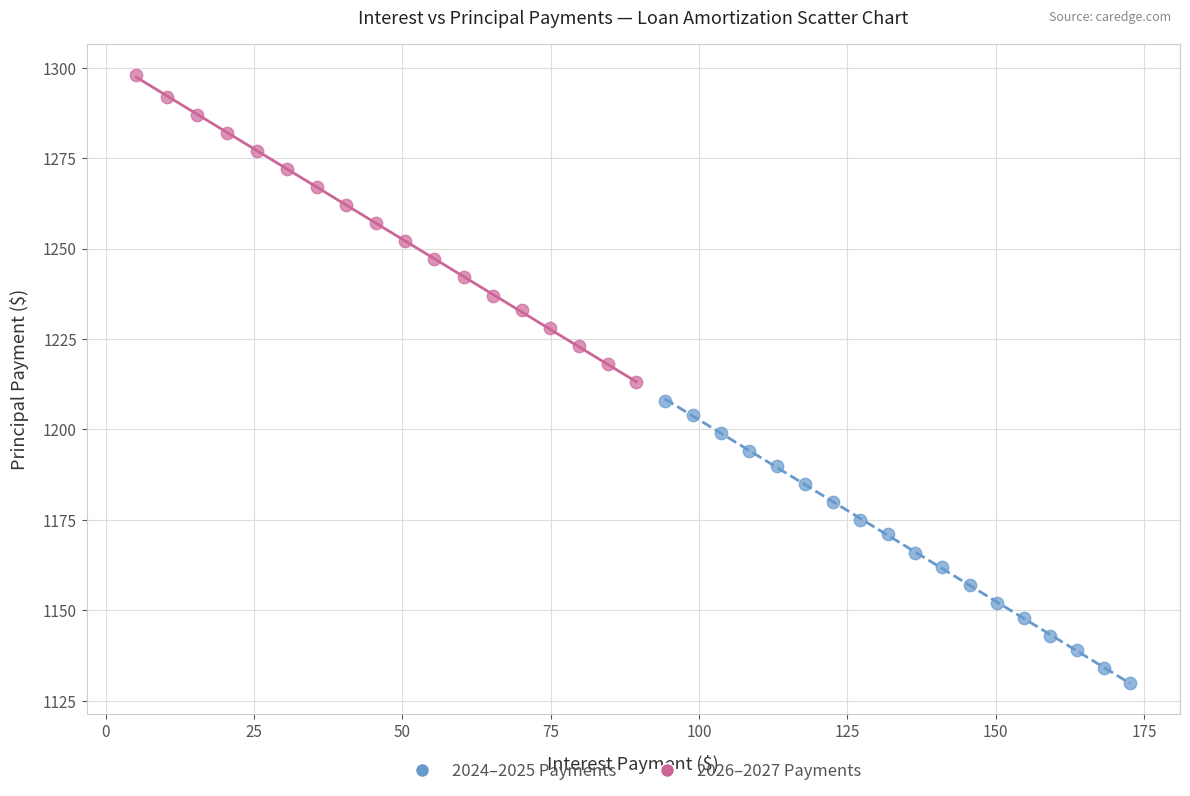

What are all the series names shown in the legend?

2024–2025 Payments, 2026–2027 Payments